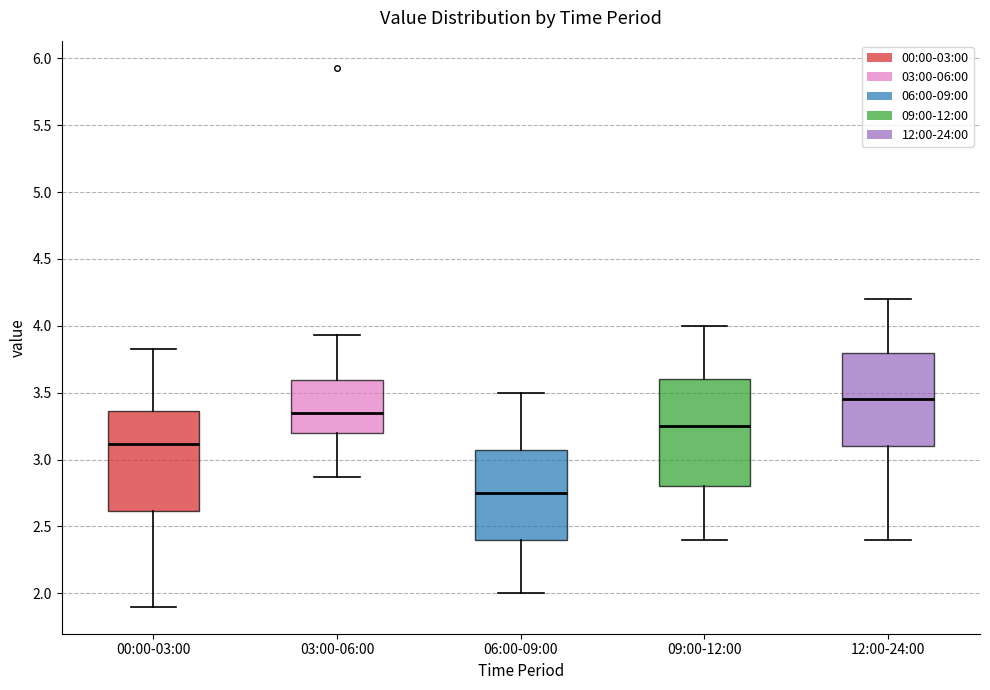

Comparing the boxes themselves (not the whiskers), which one is the tallest?

09:00-12:00